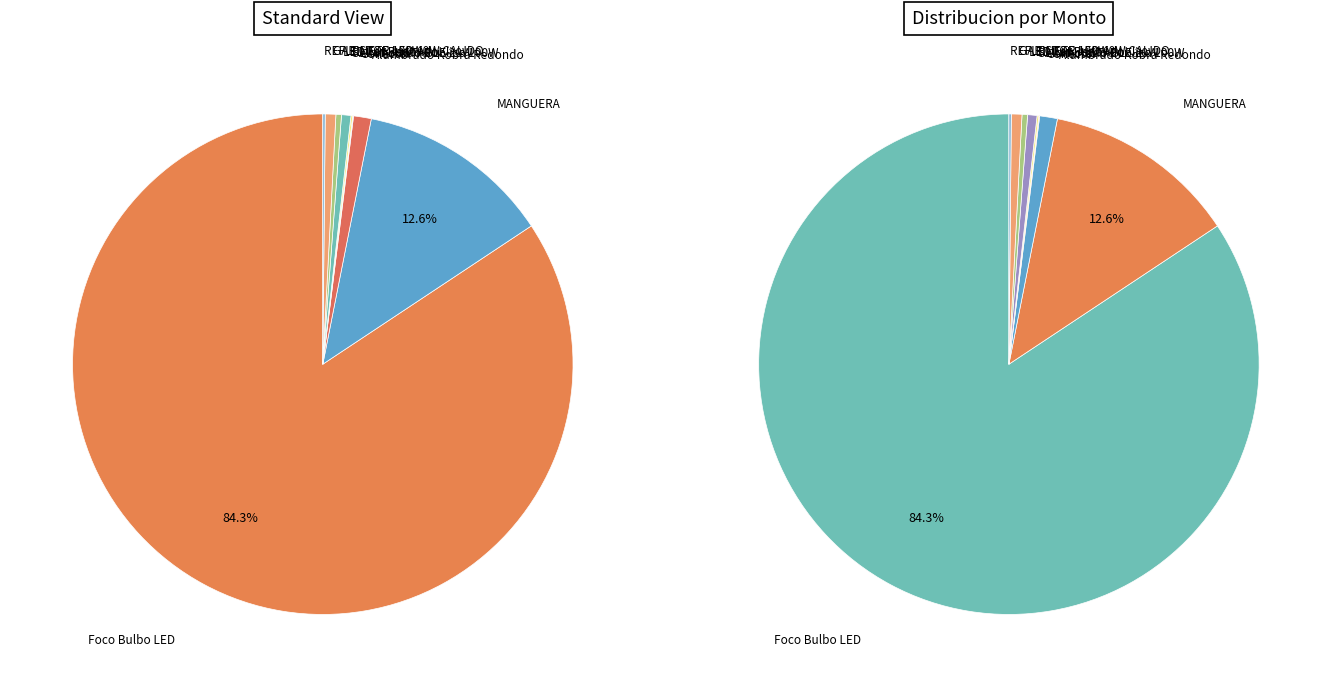

What is the ratio of the value at Alumbrado Publico 100W to the value at LED Fat Redondo?

0.3